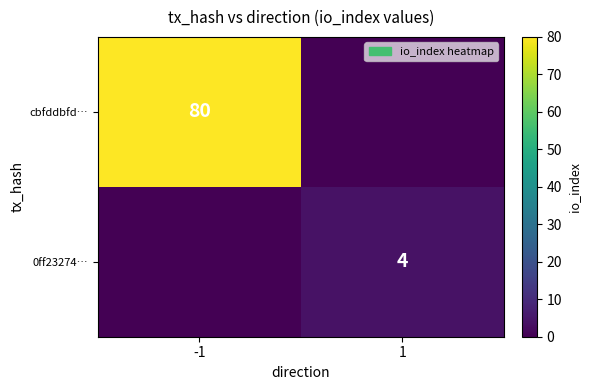

The value of cbfddbfd… at -1 is 80. True or false?

True